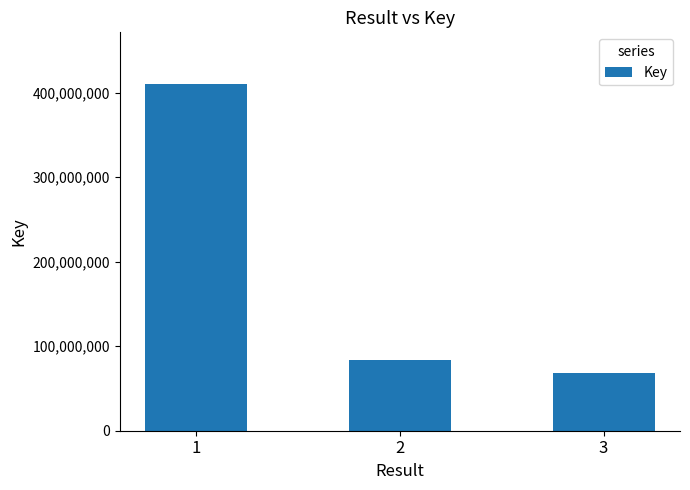

What is the value of the 1st bar from the left?

409980362